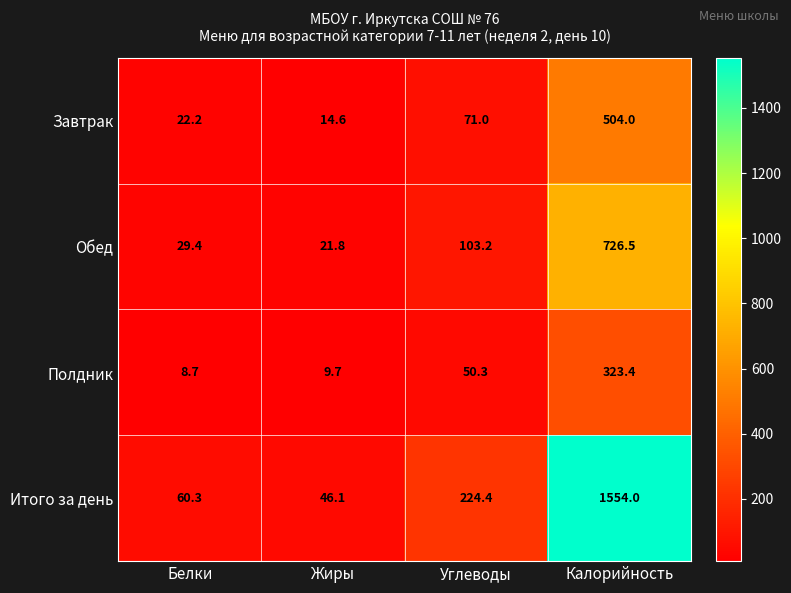

At which category is the sum across all series the highest?

Калорийность